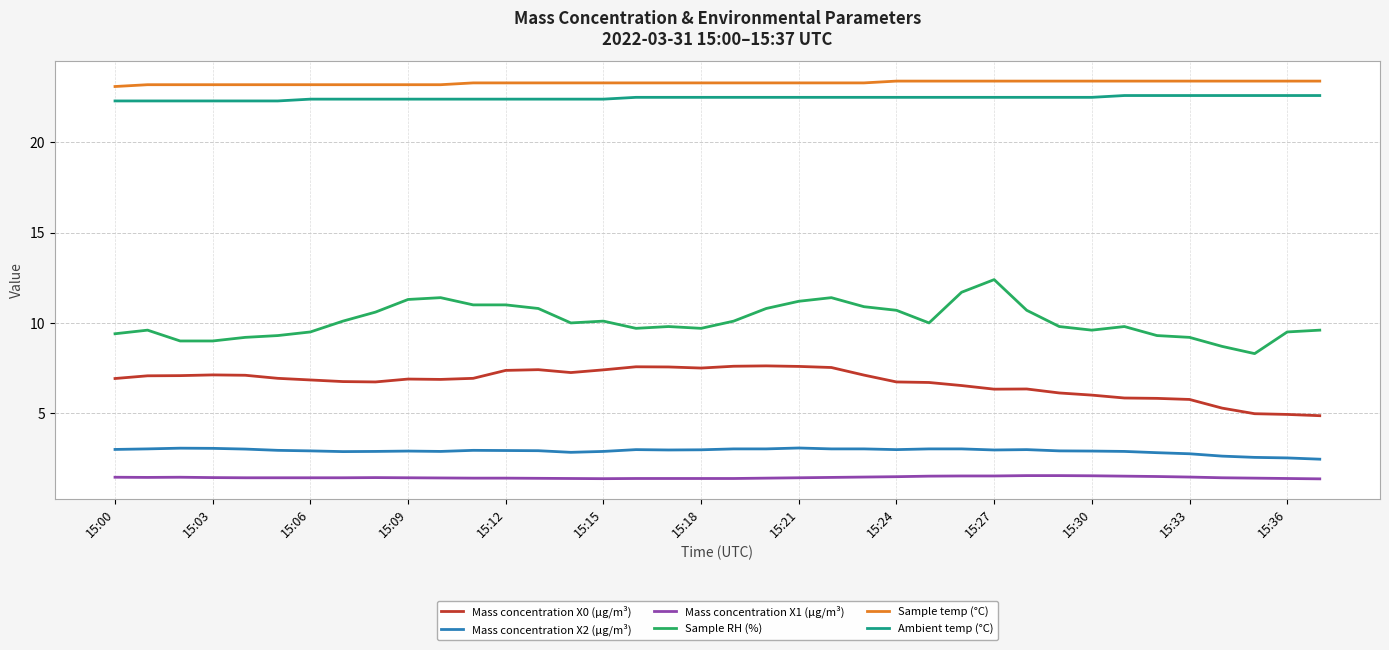

What is the highest value of the Sample temp (°C) series?

23.4